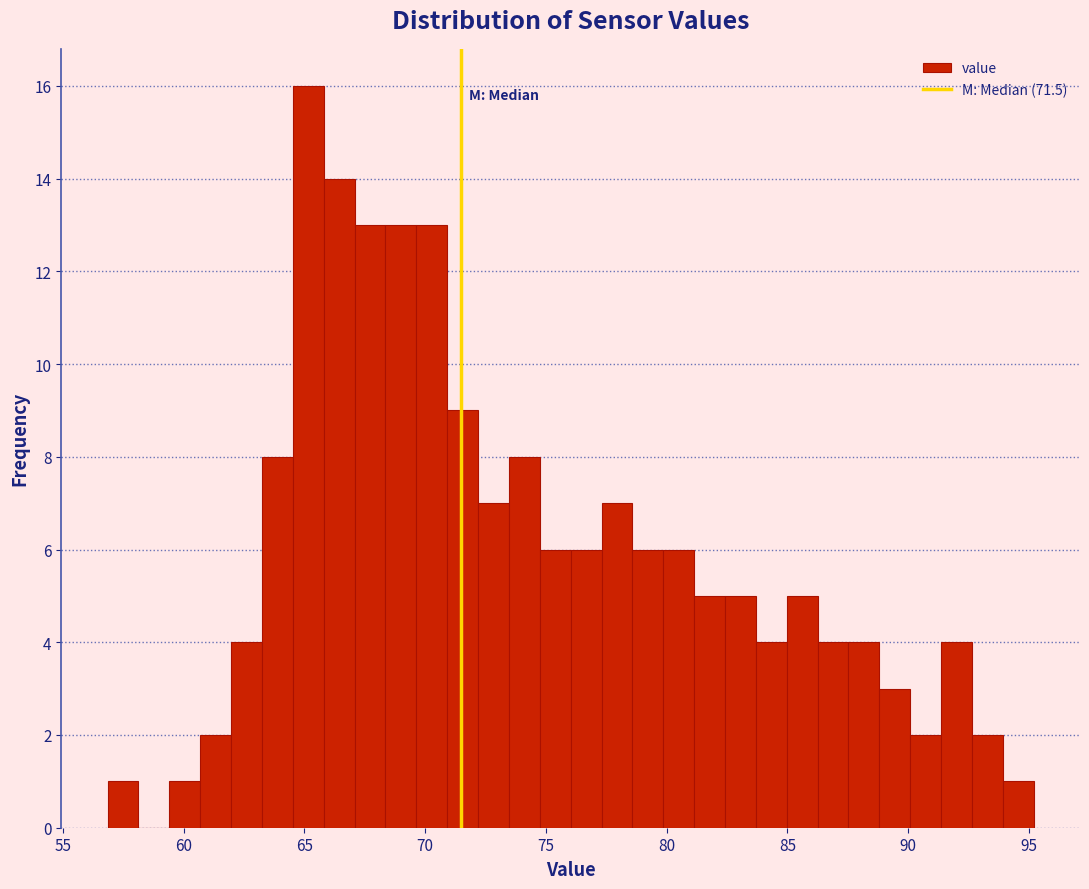

Around what value on the x-axis is the tallest bar? Give the approximate position of its centre, as read against the axis.

65.0